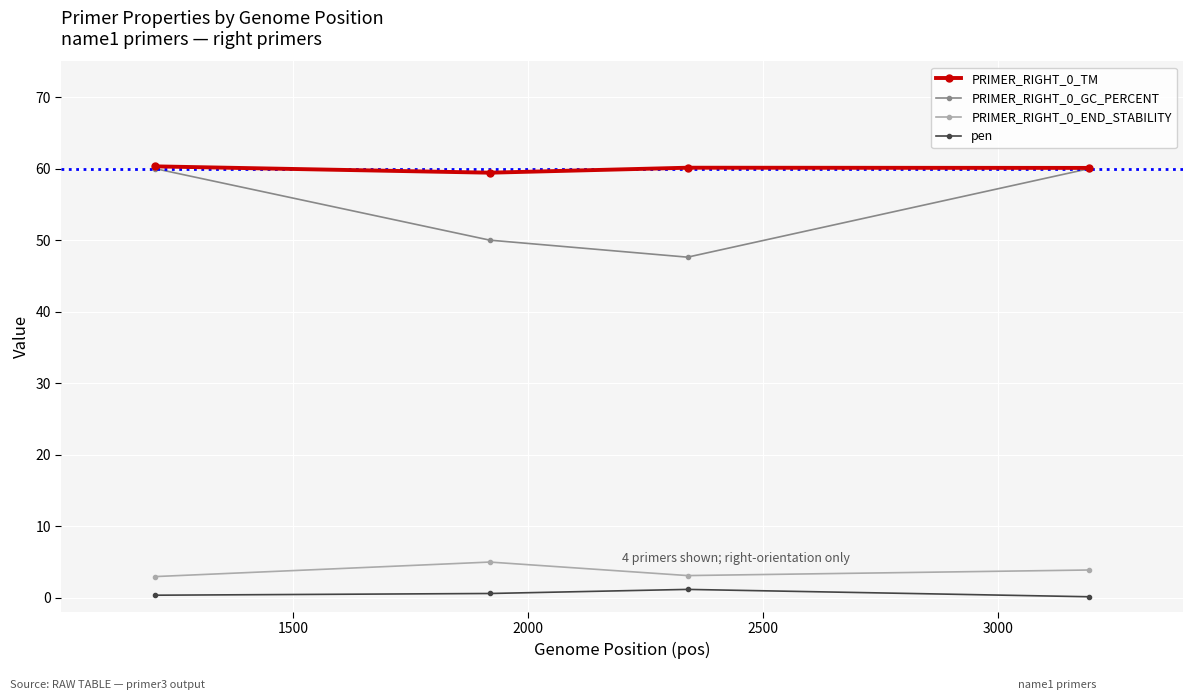

What is the value of the PRIMER_RIGHT_0_GC_PERCENT point at the 3rd from the left?

47.6